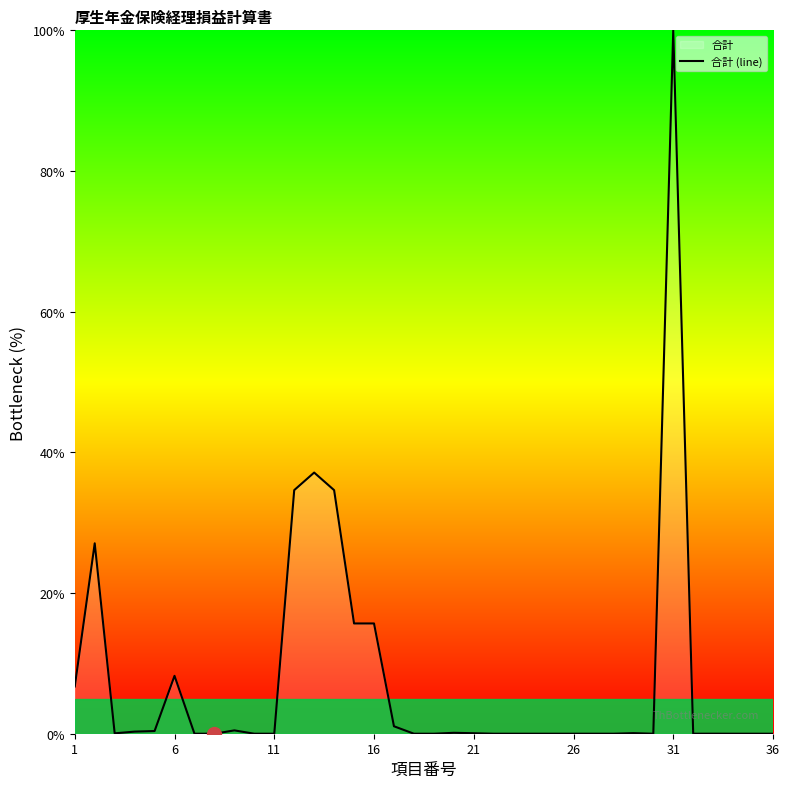

What is the greatest value displayed?

100.0